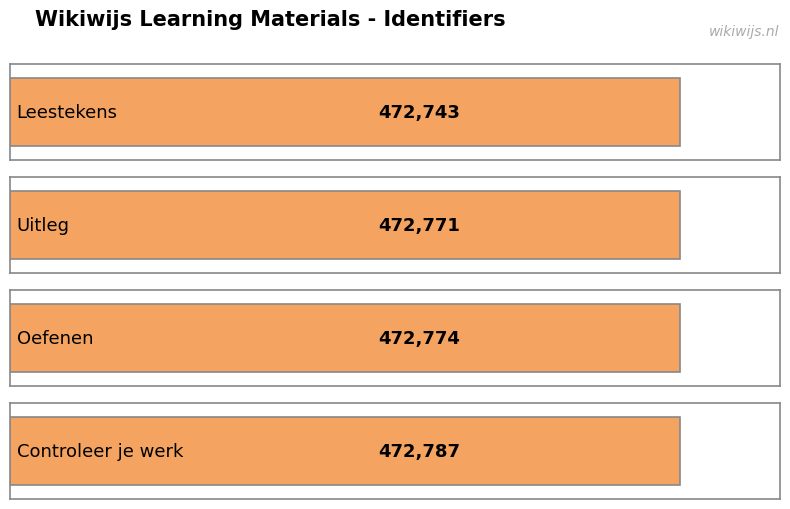

Count the number of values greater than 472774.

1